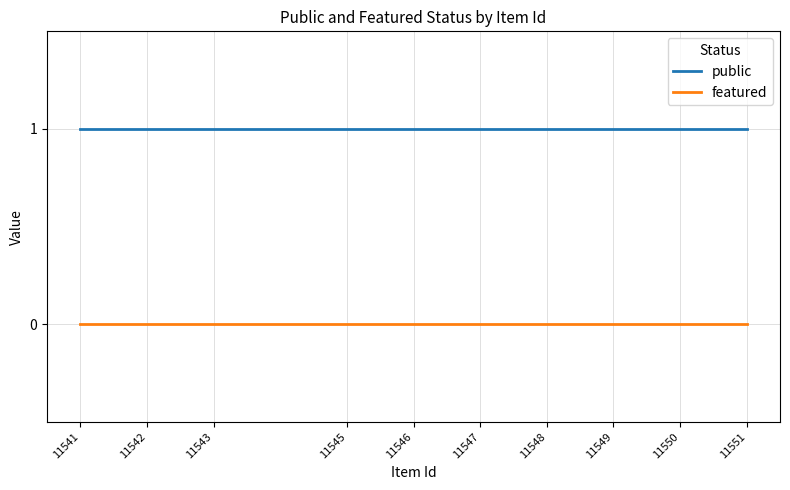

Rank the series at 11550 from highest to lowest value.

public, featured